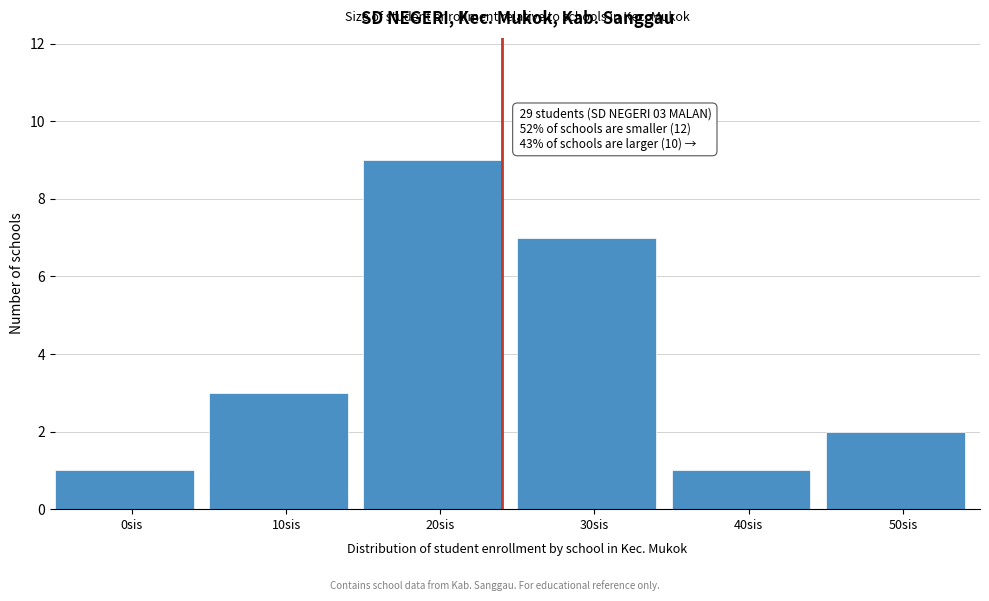

Reading right to left, what are all the values shown in this chart?

2	1	7	9	3	1